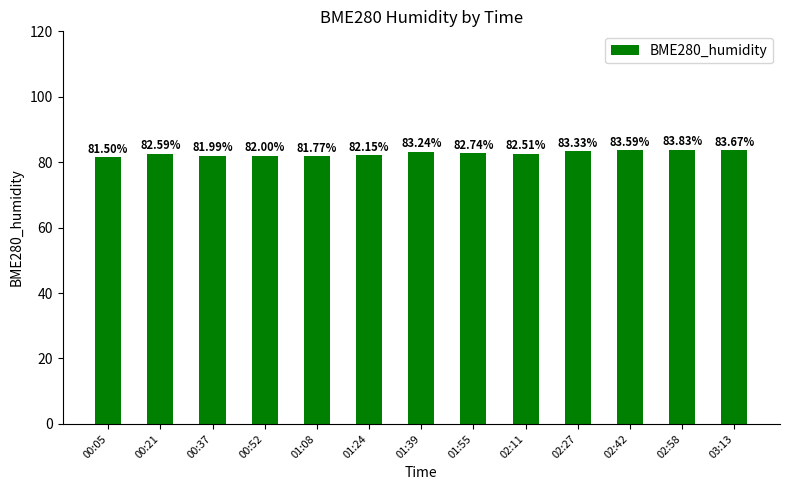

Where is the data nearest to the value 82?

00:52